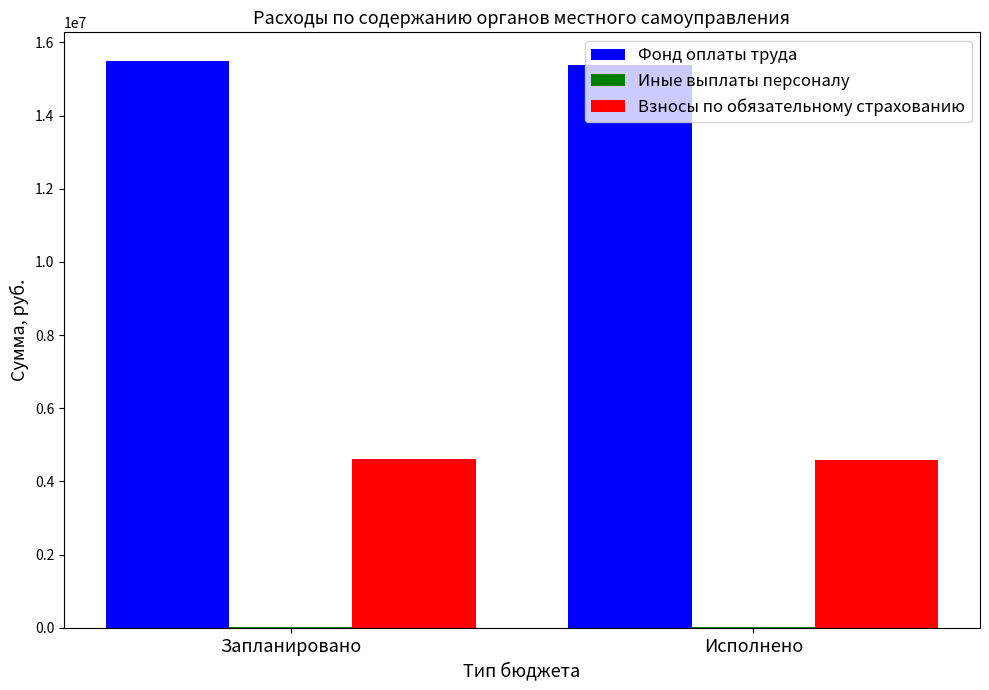

What is the total value across all series at Исполнено?

19975068.4